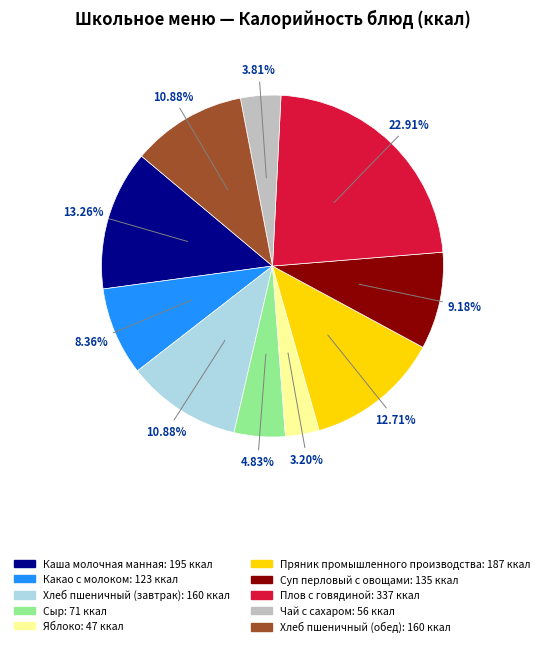

What percentage is the Чай с сахаром slice, to the nearest percent?

4%